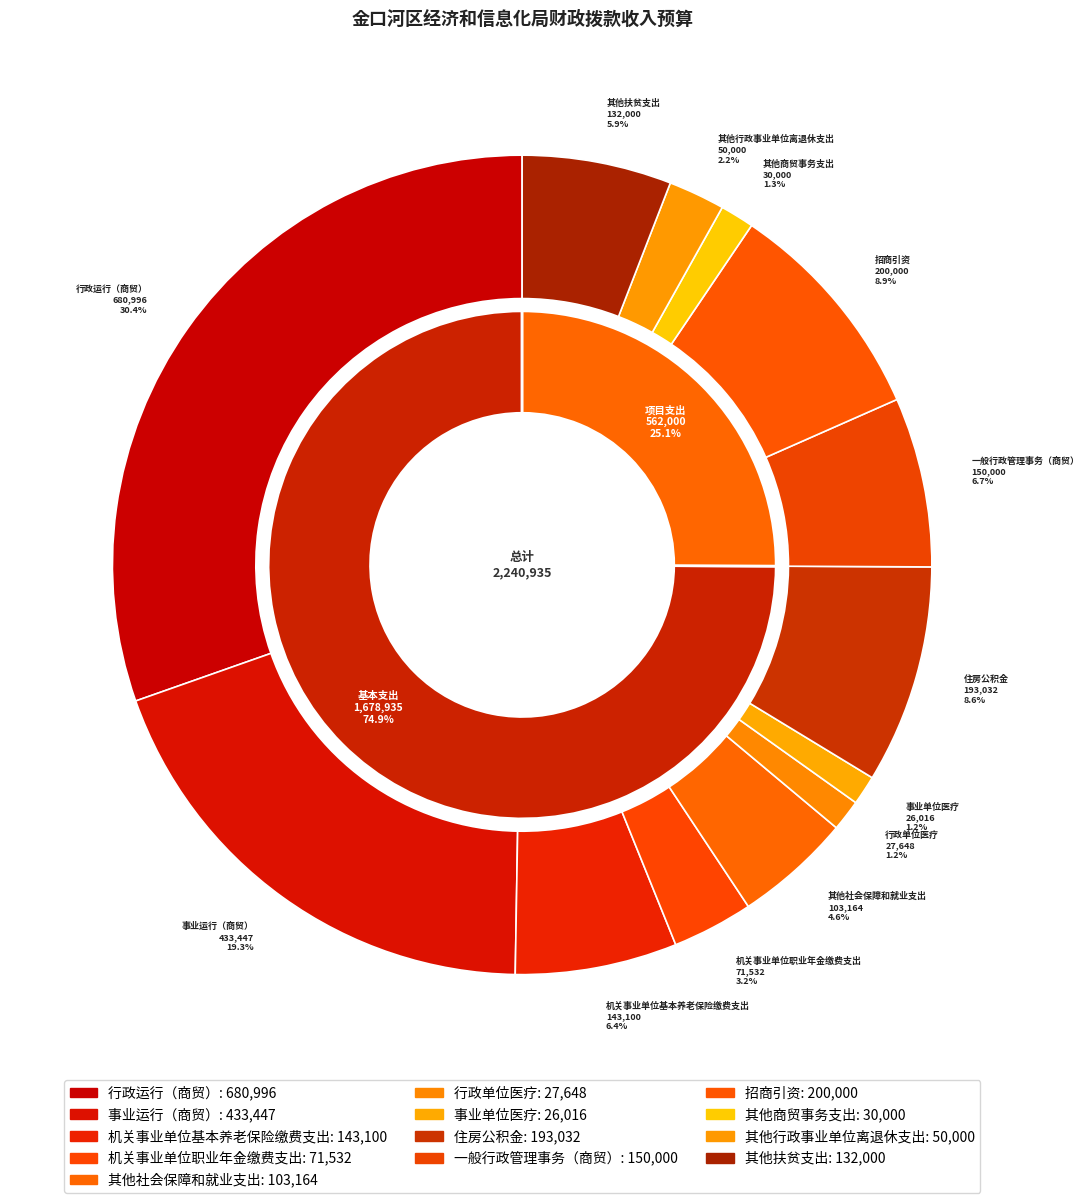

To the nearest percent, what is the difference between the largest and smallest slice percentages?

29%